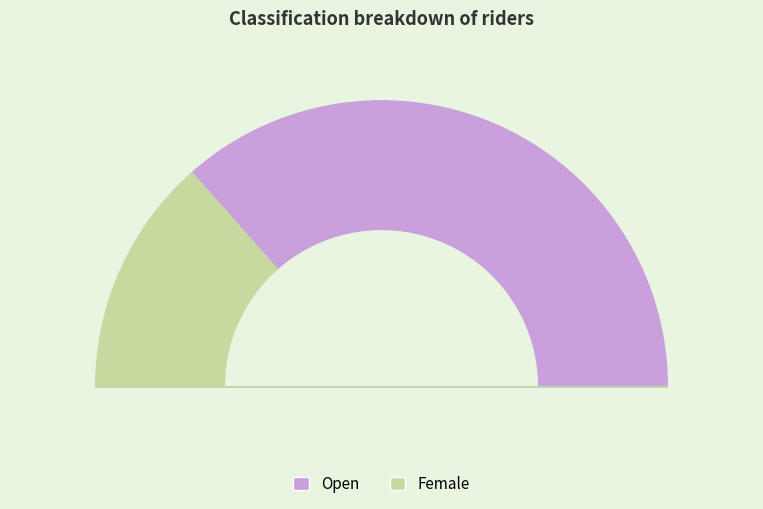

What is the change in value from Open to Female?

-24